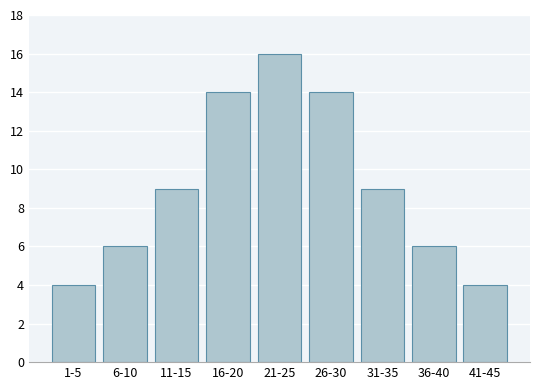

Reading left to right, transcribe all the data shown in this chart.

4	6	9	14	16	14	9	6	4